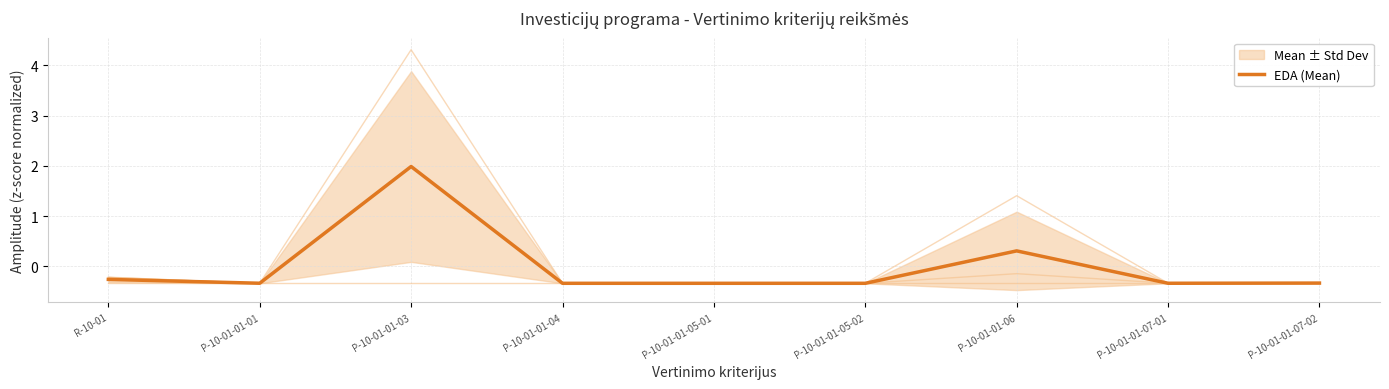

At which category does the chart reach its peak across all series?

P-10-01-01-03